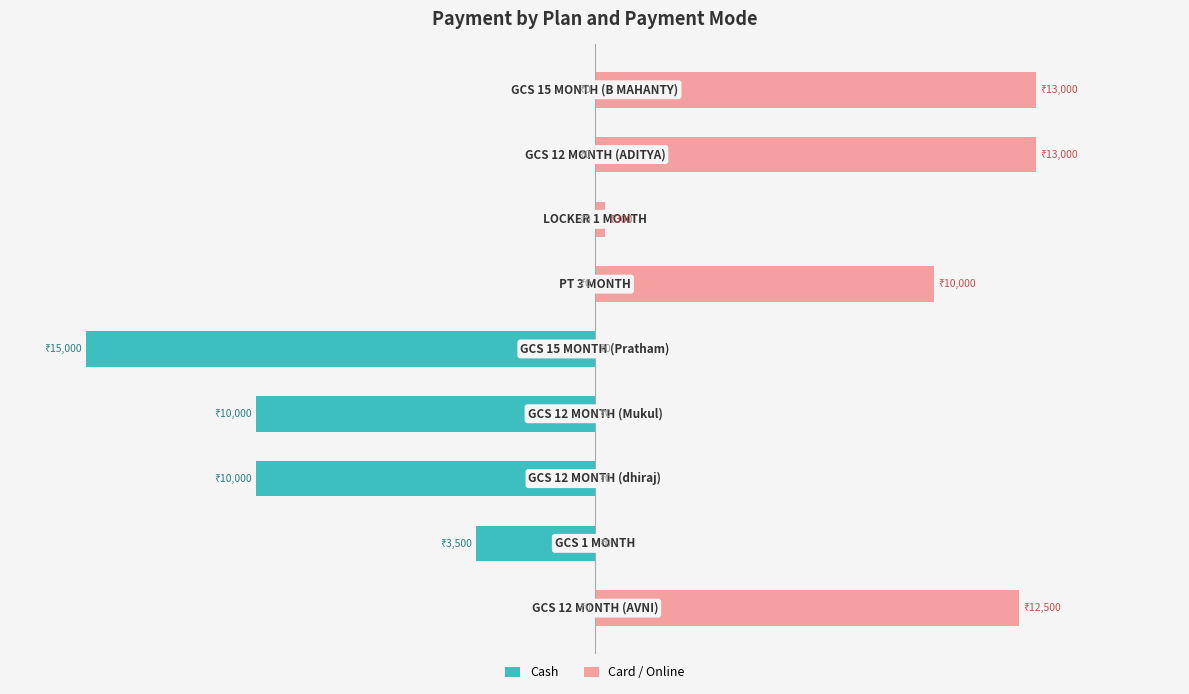

How many bars are there in total?

18